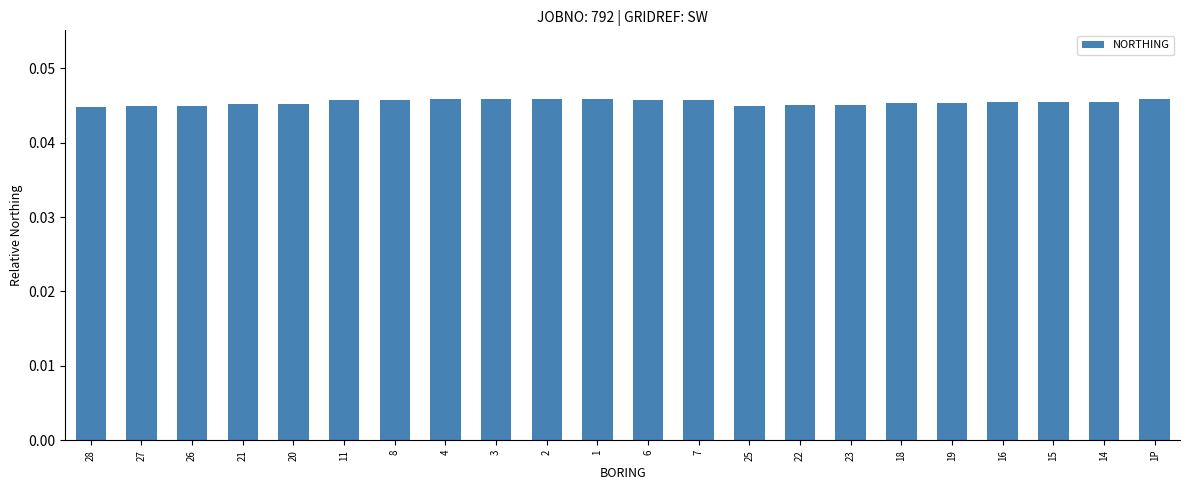

What is the sum of all values?

1.0